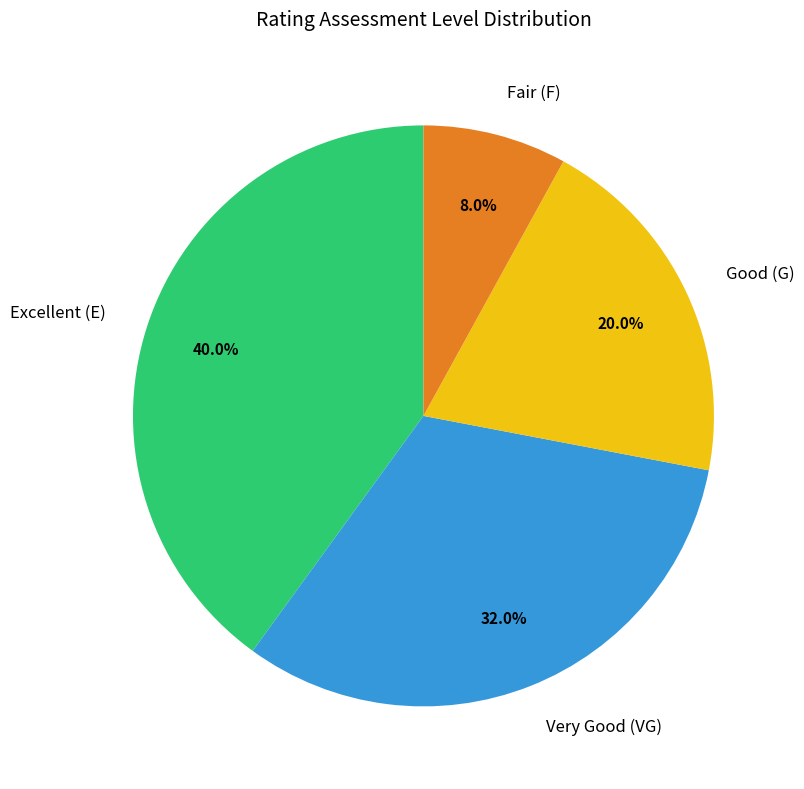

What is the total percentage of Very Good (VG) and Good (G)?

52.0%